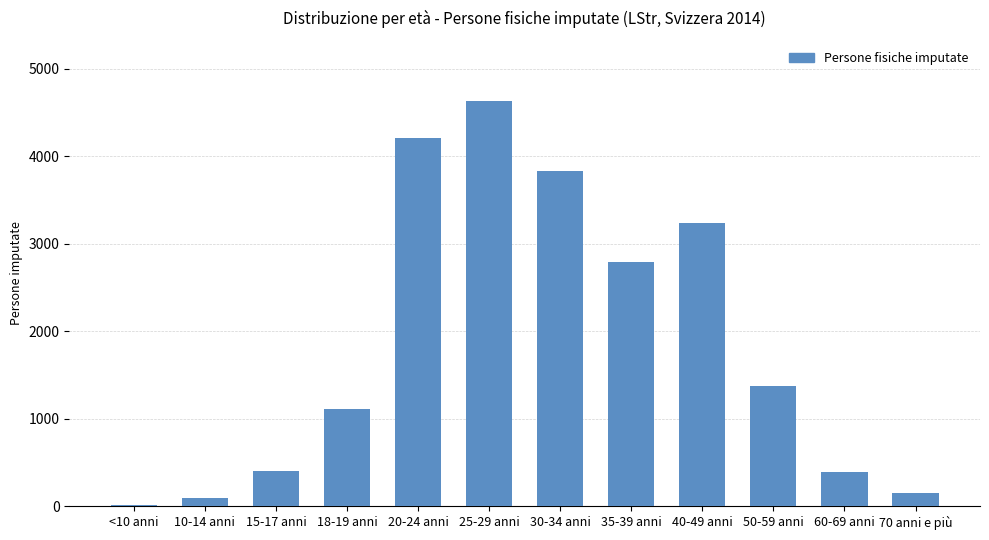

Is it true that the value at 18-19 anni is 462?

False